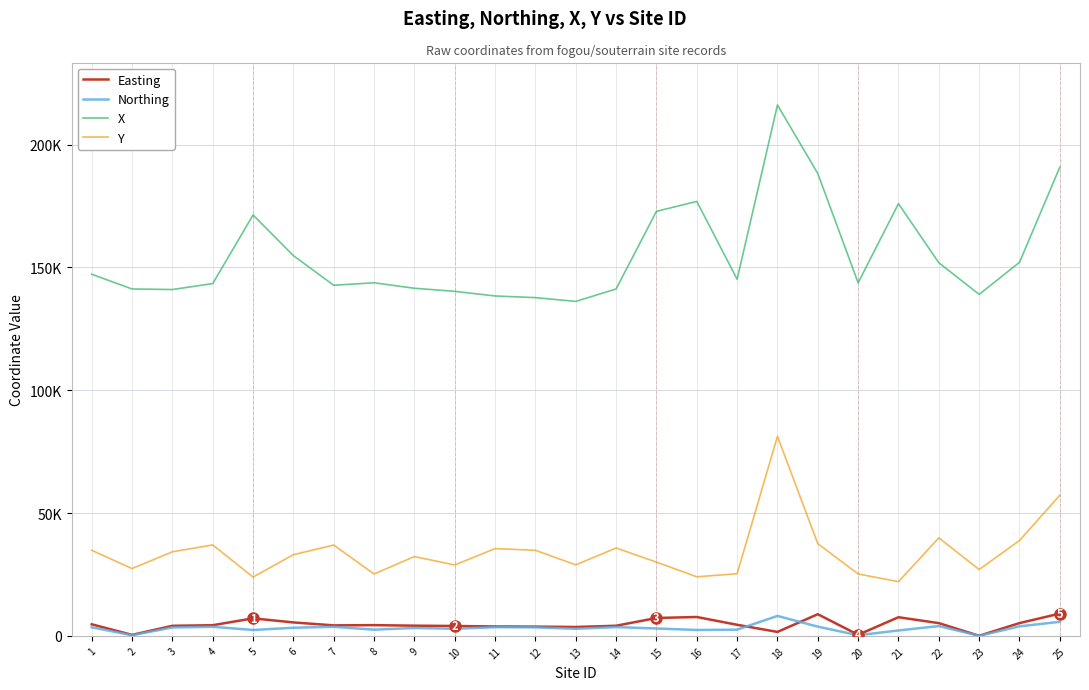

Reading right to left, what are all the values shown in this chart?

Easting: 25=9076	24=5204	23=39	22=5187	21=7592	20=437	19=8819	18=1609	17=4514	16=7684	15=7280	14=4120	13=3614	12=3767	11=3835	10=4023	9=4149	8=4372	7=4271	6=5477	5=7132	4=4339	3=4097	2=412	1=4720
Northing: 25=5723	24=3882	23=27	22=3990	21=2205	20=252	19=3753	18=8122	17=2530	16=2404	15=3002	14=3577	13=2891	12=3483	11=3553	10=2885	9=3228	8=2519	7=3696	6=3305	5=2394	4=3702	3=3422	2=274	1=3483
X: 25=190760	24=152040	23=139000	22=151870	21=175920	20=143700	19=188190	18=216090	17=145140	16=176840	15=172800	14=141200	13=136140	12=137670	11=138350	10=140230	9=141490	8=143720	7=142710	6=154770	5=171320	4=143390	3=140970	2=141200	1=147200
Y: 25=57230	24=38820	23=27000	22=39900	21=22050	20=25200	19=37530	18=81220	17=25300	16=24040	15=30020	14=35770	13=28910	12=34830	11=35530	10=28850	9=32280	8=25190	7=36960	6=33050	5=23940	4=37020	3=34220	2=27400	1=34830